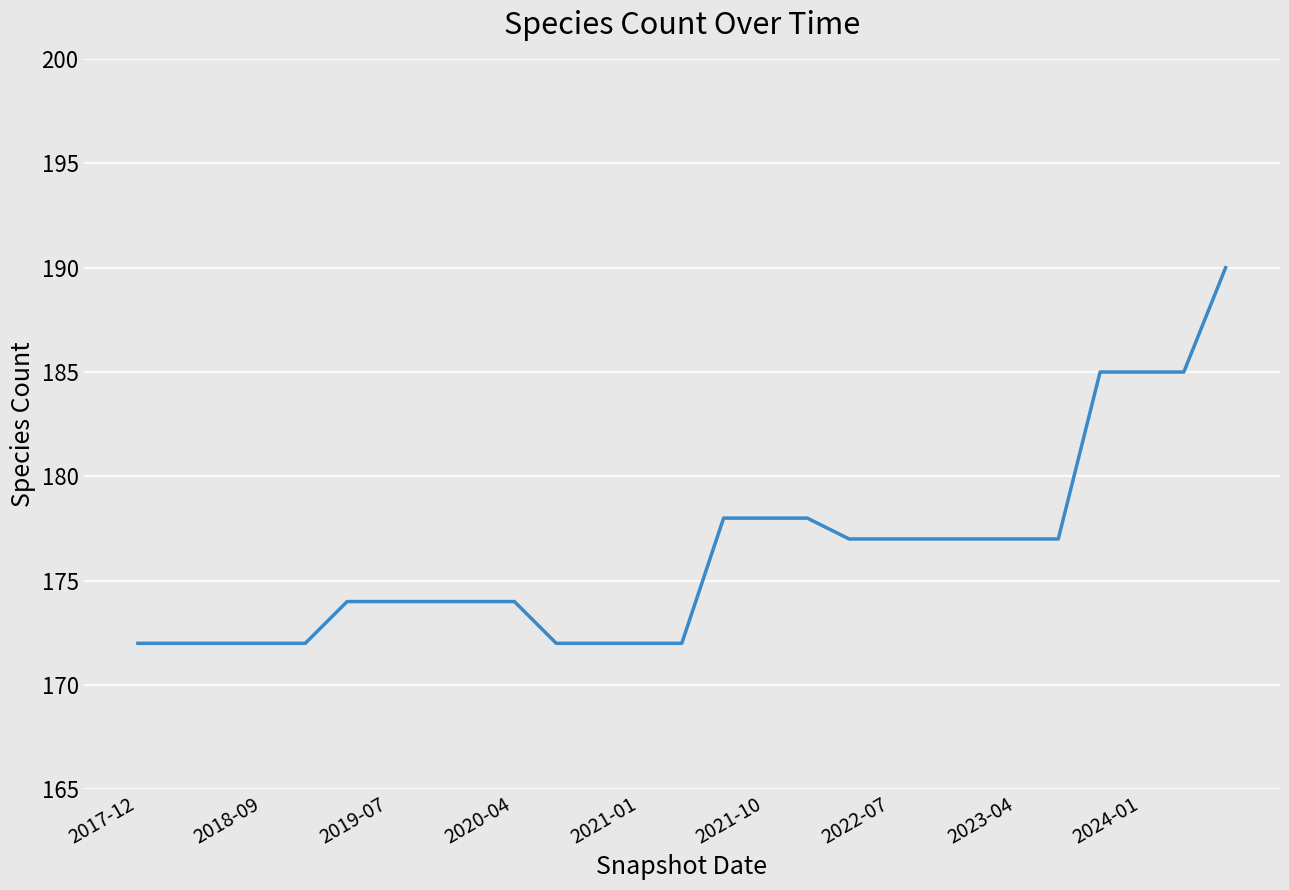

Is this an area chart (filled region under the line)?

No